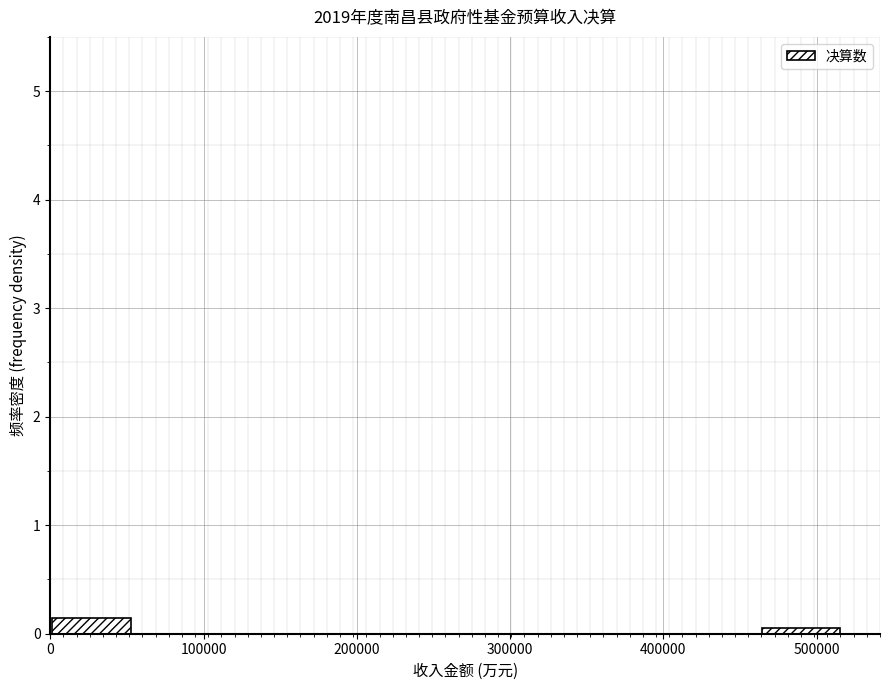

Reading left to right, transcribe this chart: for each bar, give the range it covers on the x-axis and its height. Neither the bar edges nor the heights are printed on the chart, so give them approximately, as read against the axes.

0 to 50000: 0.1
50000 to 100000: 0
100000 to 160000: 0
160000 to 210000: 0
210000 to 260000: 0
260000 to 310000: 0
310000 to 360000: 0
360000 to 410000: 0
410000 to 460000: 0
460000 to 520000: under 0.1